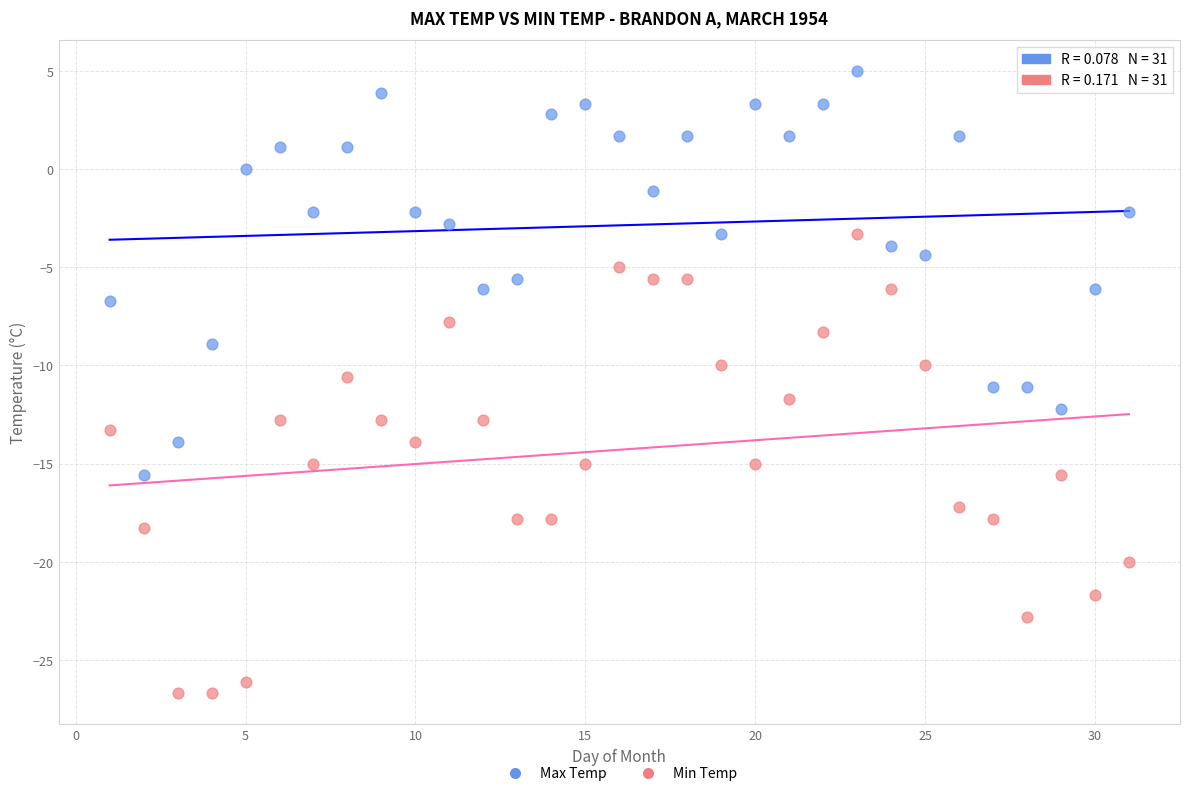

Which series contains the highest Y value?

Max Temp